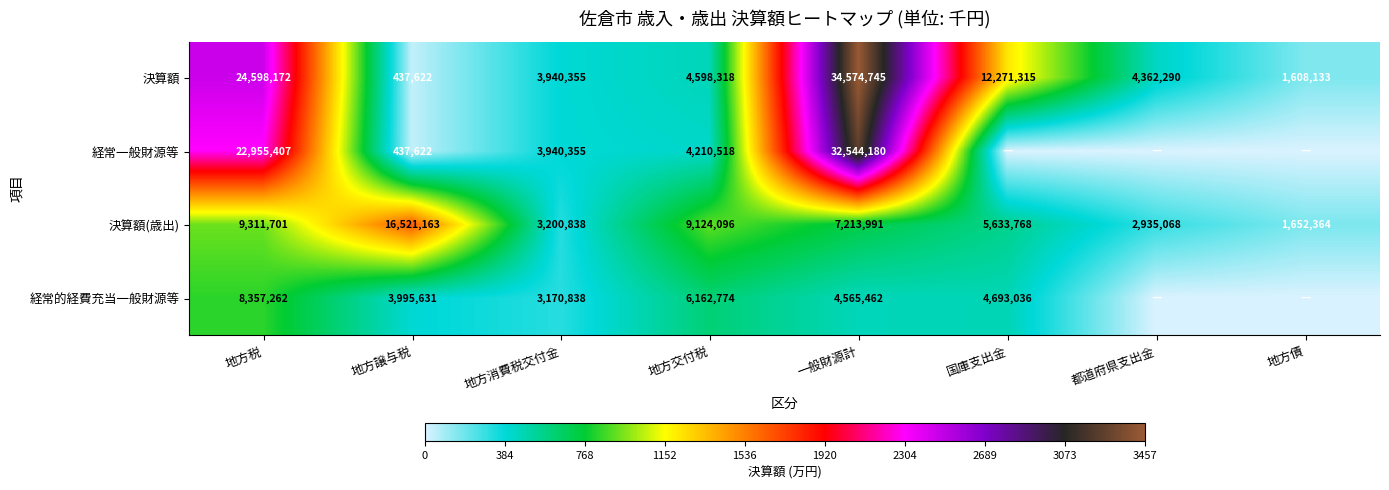

How many distinct data groups are displayed?

4